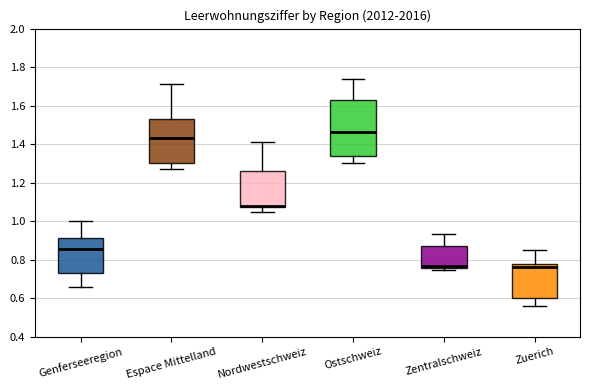

Reading left to right, read every box against the y-axis: the position of its median line, the range the box covers, and the ends of its whiskers. The values are not printed on the chart, so give them approximately, as read against the axis.

Genferseeregion: median 0.86, box 0.74 to 0.92, whiskers 0.66 to 1.00
Espace Mittelland: median 1.42, box 1.30 to 1.52, whiskers 1.28 to 1.72
Nordwestschweiz: median 1.08 (drawn on the box's lower edge), box 1.08 to 1.26, whiskers 1.04 to 1.42
Ostschweiz: median 1.46, box 1.34 to 1.62, whiskers 1.30 to 1.74
Zentralschweiz: median 0.76 (just above the box's lower edge), box 0.76 to 0.88, whiskers 0.74 to 0.94
Zuerich: median 0.76, box 0.60 to 0.78, whiskers 0.56 to 0.86